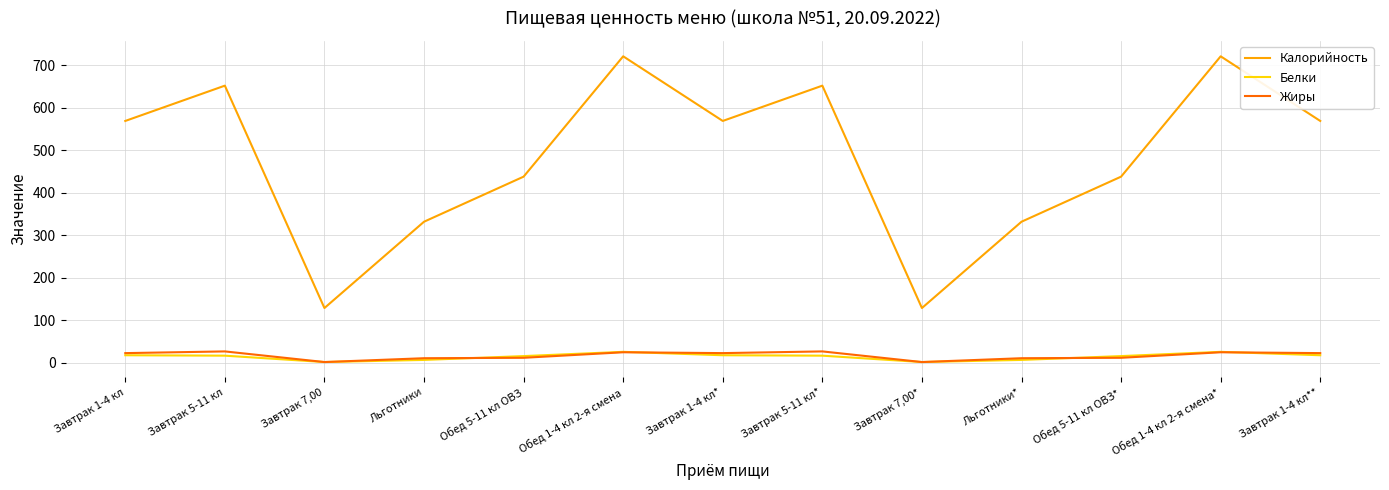

Which series has the largest range (max minus min)?

Калорийность